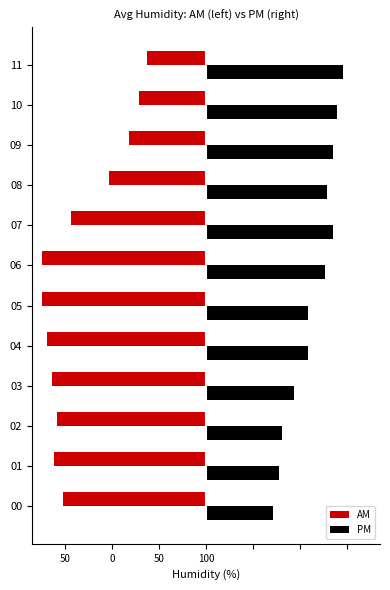

What are all the series names shown in the legend?

AM, PM